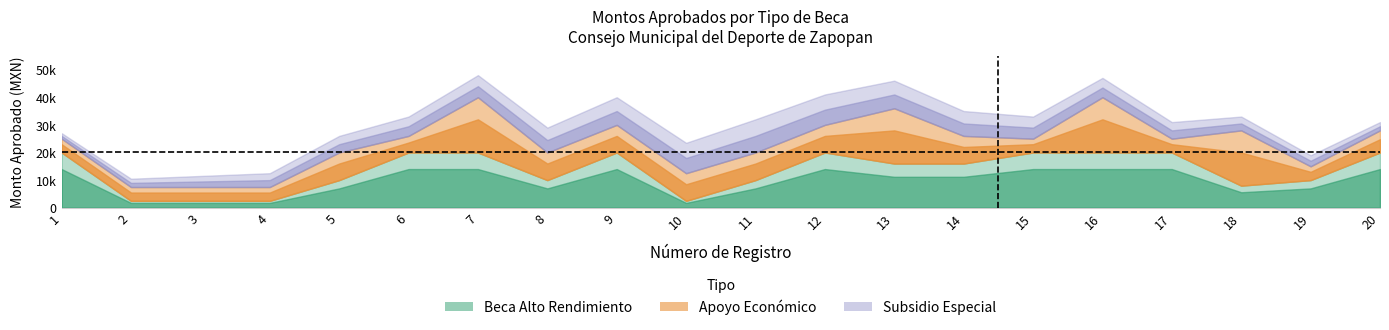

What are all the series names shown in the legend?

Beca Alto Rendimiento, Apoyo Económico, Subsidio Especial